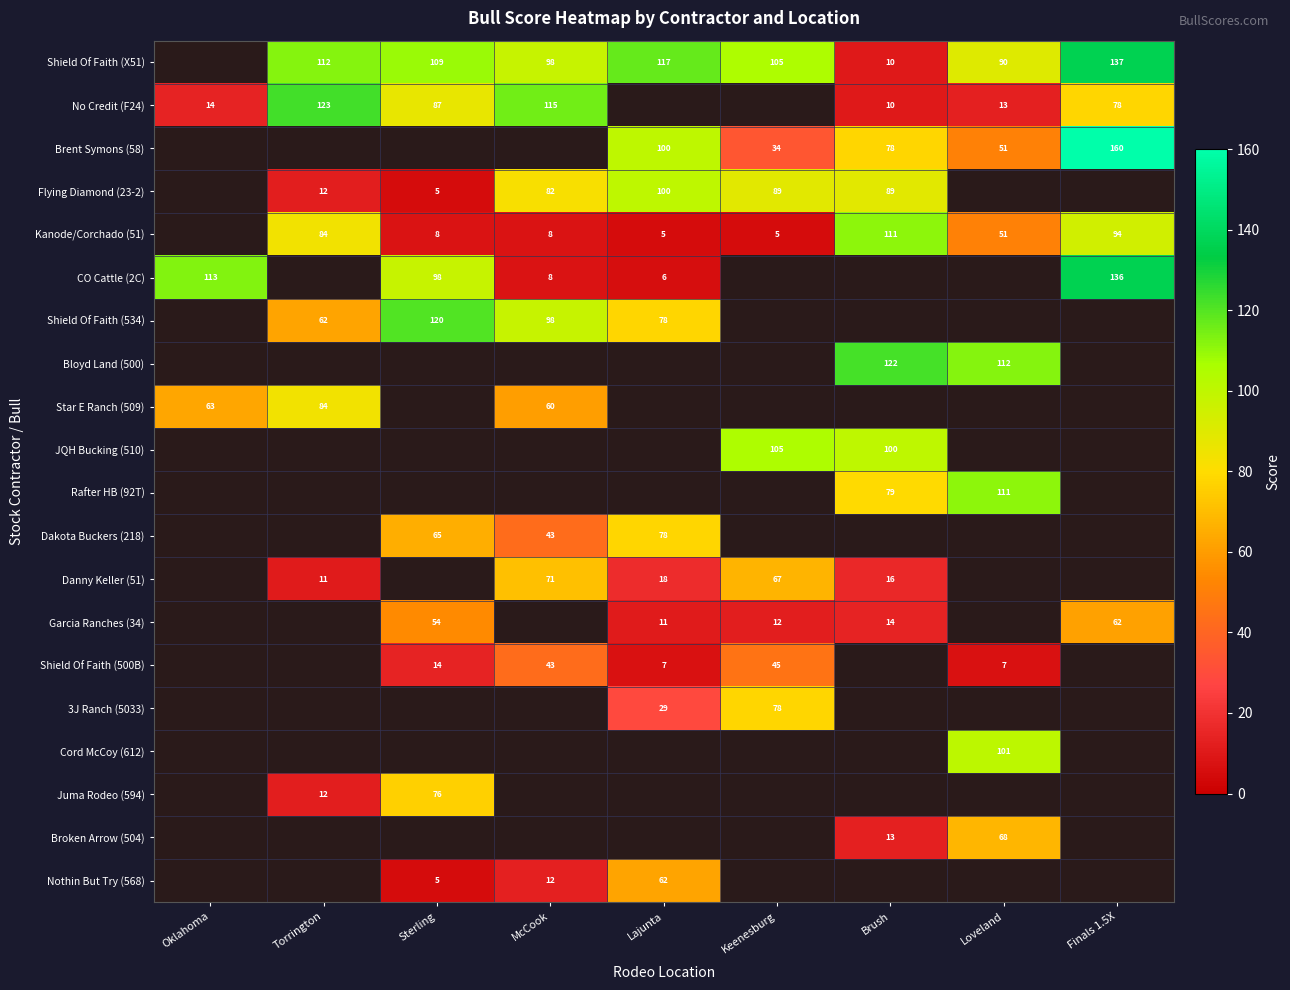

The No Credit (F24) series shows 78 at Finals 1.5X. True or false?

True